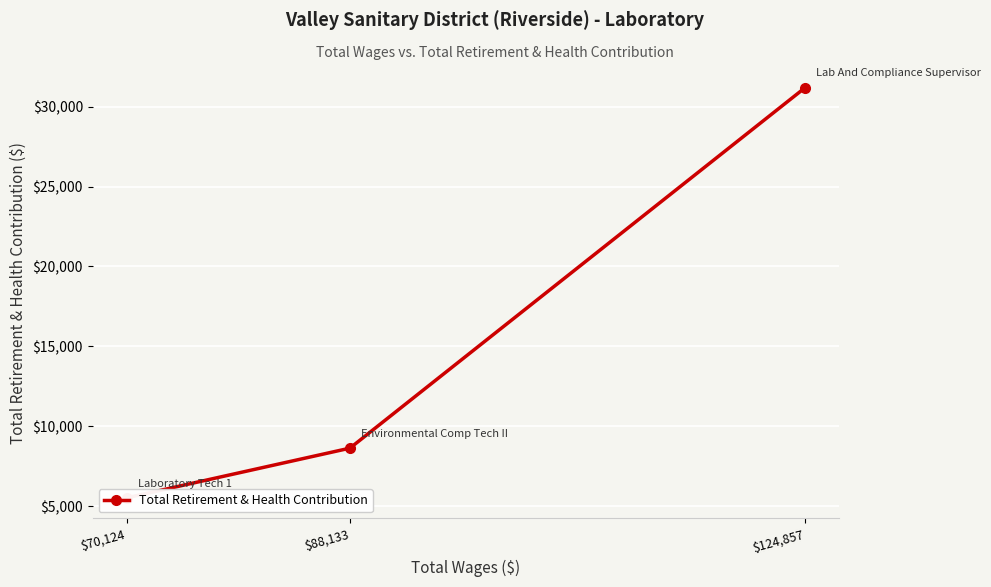

Where does the data first go above 8624?

$124,857